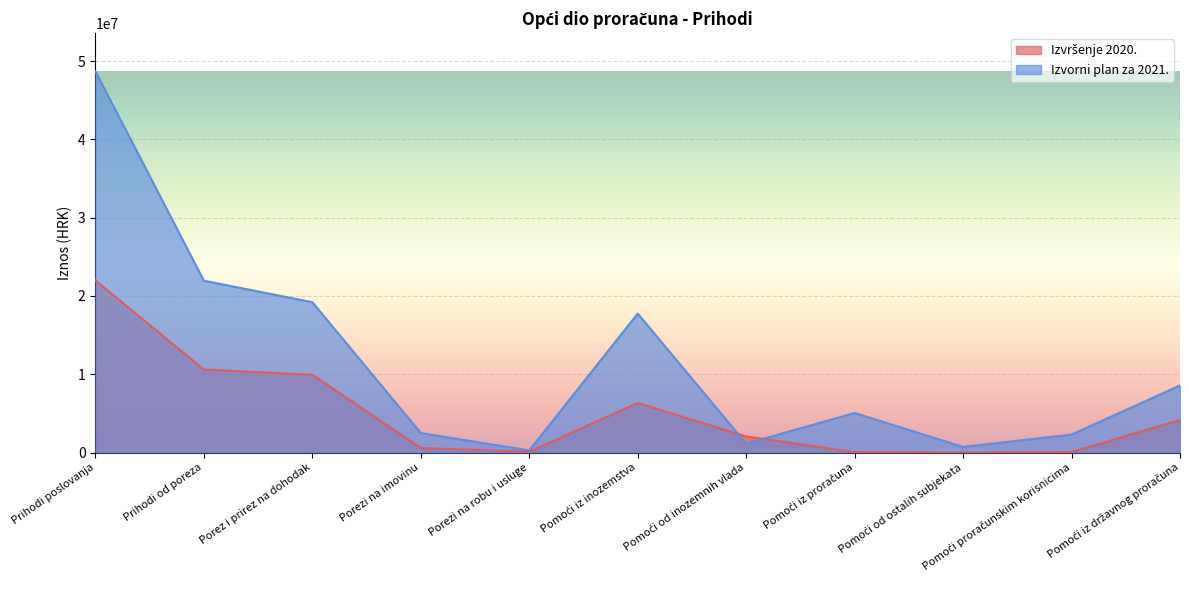

Is the value of Izvršenje 2020. at Pomoći iz državnog proračuna greater than the value of Izvorni plan za 2021. at Pomoći od ostalih subjekata?

Yes